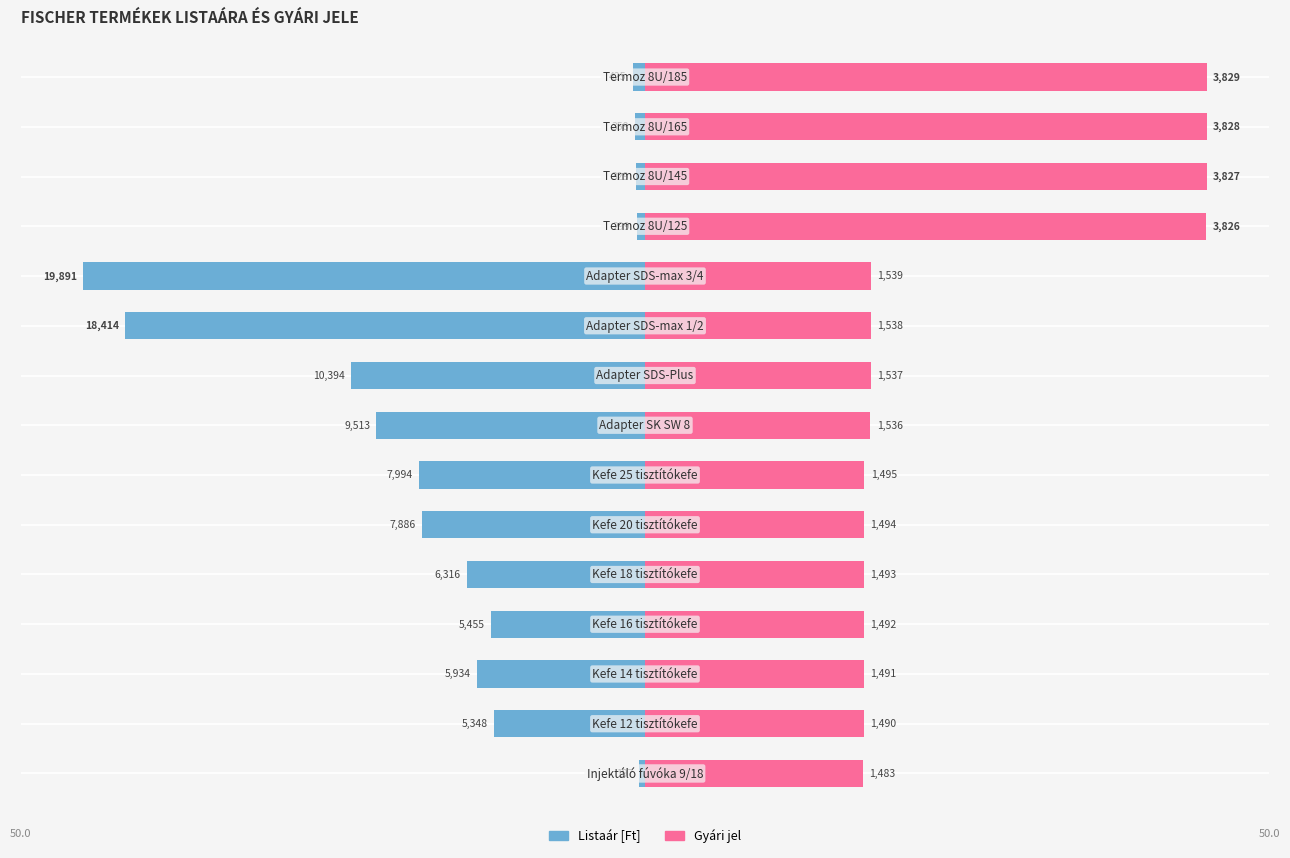

What are all the series names shown in the legend?

Listaár [Ft], Gyári jel